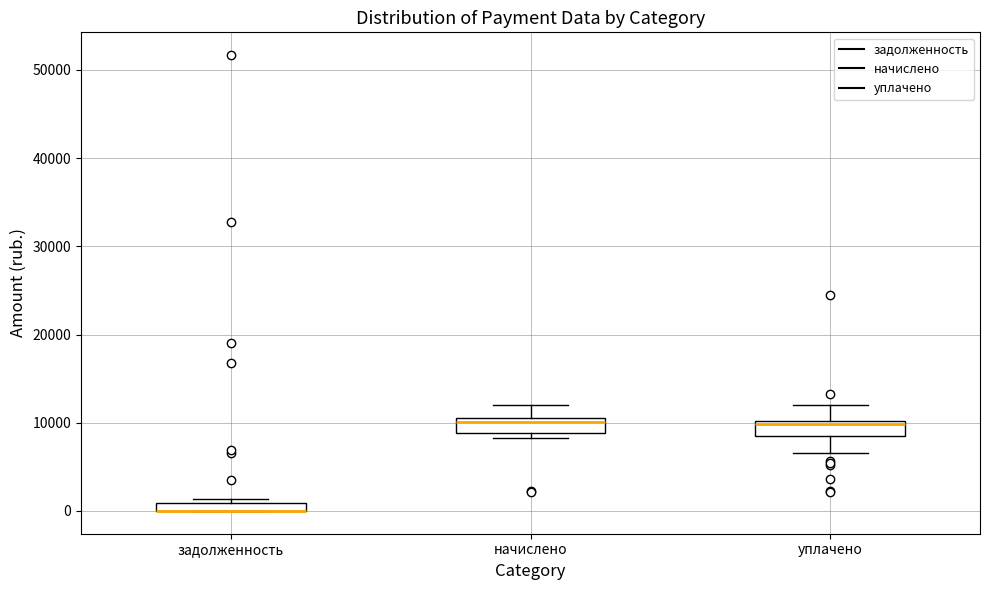

Where does the median line of the box for начислено sit on the y-axis? The values are not printed on the chart, so give them approximately, as read against the axis.

10000